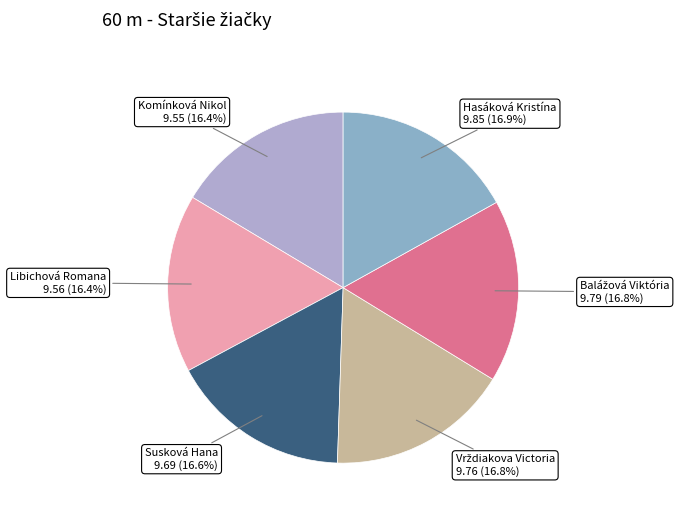

How much of the chart is everything except Hasáková Kristína?

83.1%